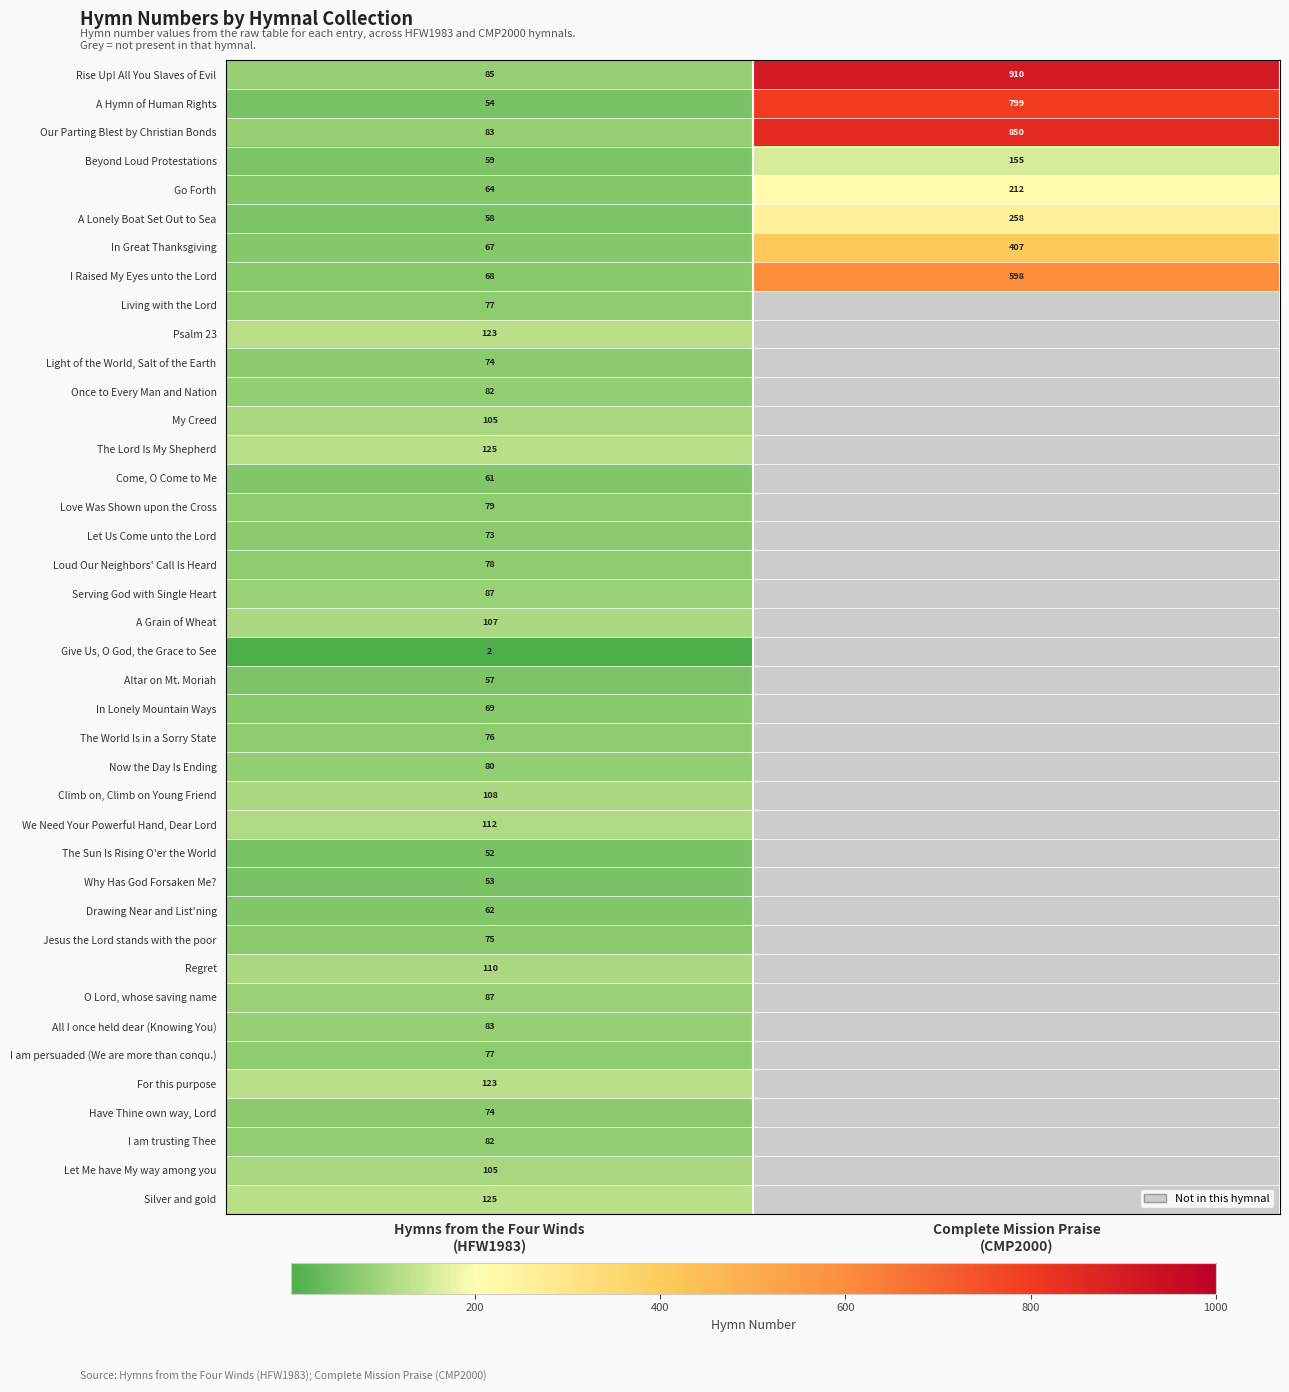

What is the sum of the Love Was Shown upon the Cross values at Hymns from the Four Winds (HFW1983) and Complete Mission Praise (CMP2000)?

79